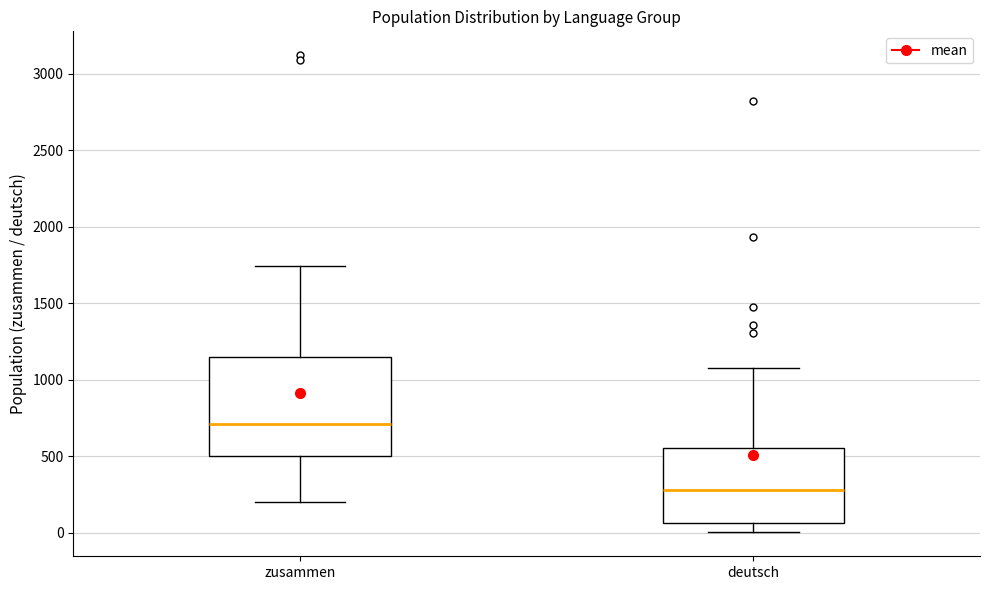

Reading left to right, read every box against the y-axis: the position of its median line, the range the box covers, and the ends of its whiskers. The values are not printed on the chart, so give them approximately, as read against the axis.

zusammen: median 700, box 500 to 1150, whiskers 200 to 1750
deutsch: median 300, box 50 to 550, whiskers 0 to 1100